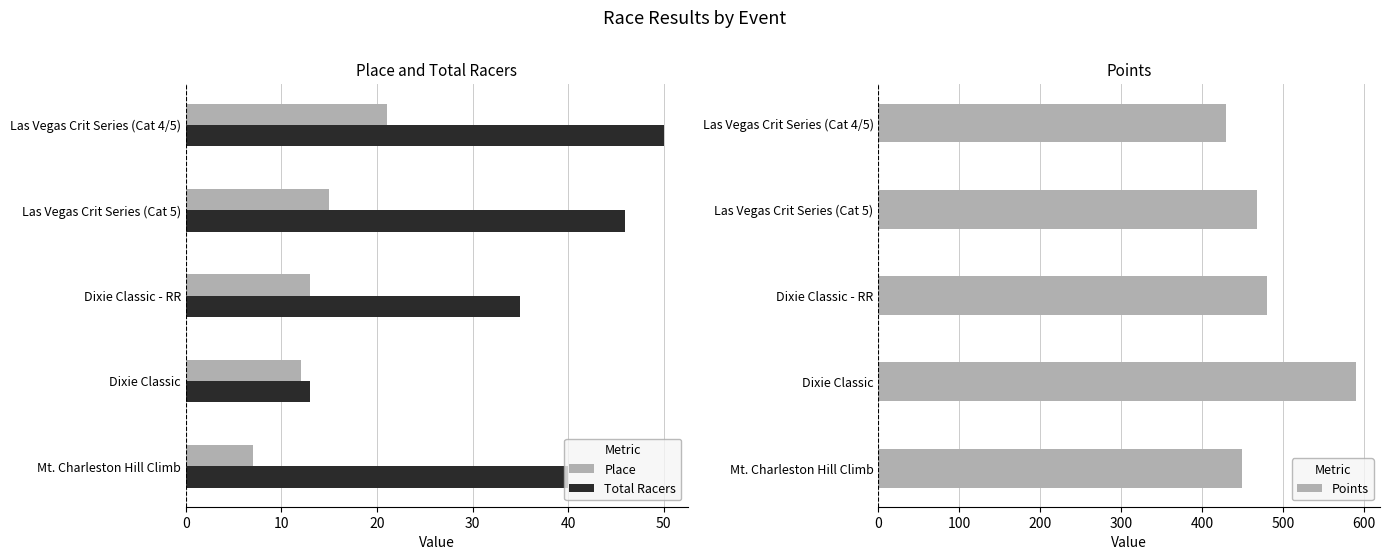

True or false: Points has a value of 694.6 at 40.

False